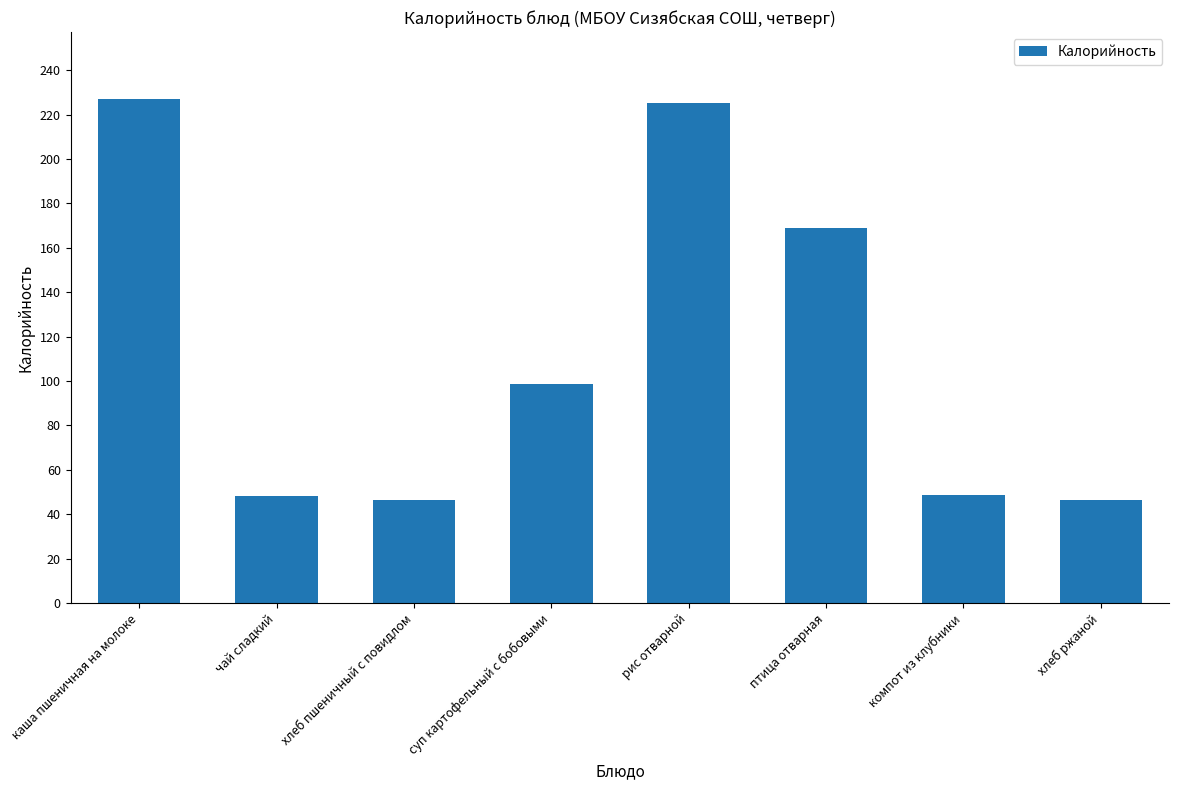

Where is the data nearest to the value 136?

птица отварная